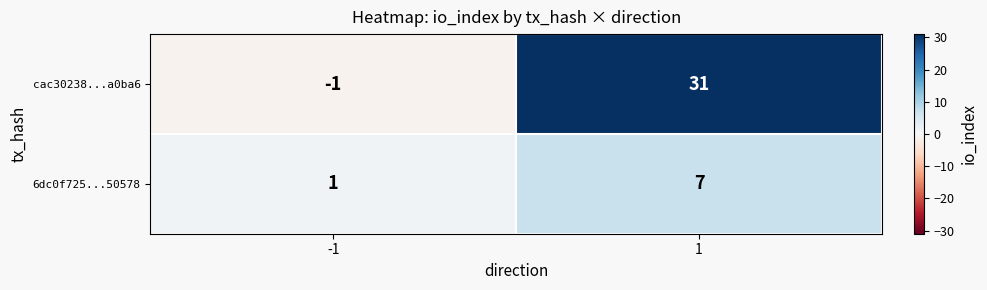

Reading left to right, what are all the values shown in this chart?

cac30238...a0ba6: -1	31
6dc0f725...50578: 1	7